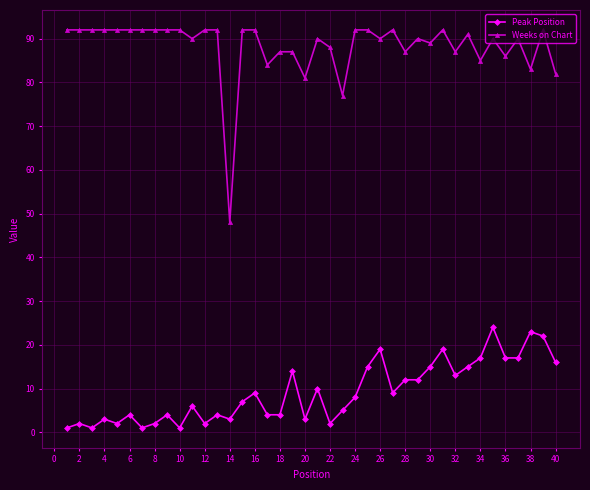

Rank the series by their average value, from lowest to highest.

Peak Position, Weeks on Chart